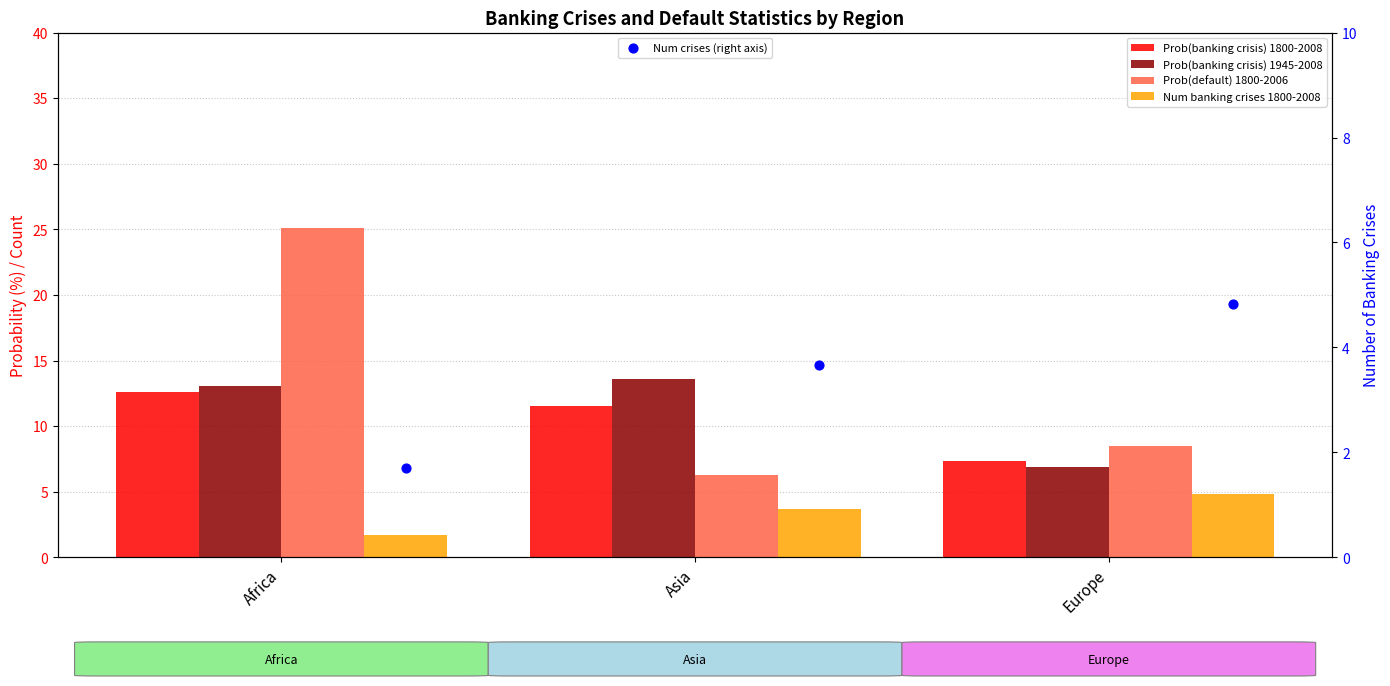

What are all the series names shown in the legend?

Prob(banking crisis) 1800-2008, Prob(banking crisis) 1945-2008, Prob(default) 1800-2006, Num banking crises 1800-2008, Num crises (right axis)